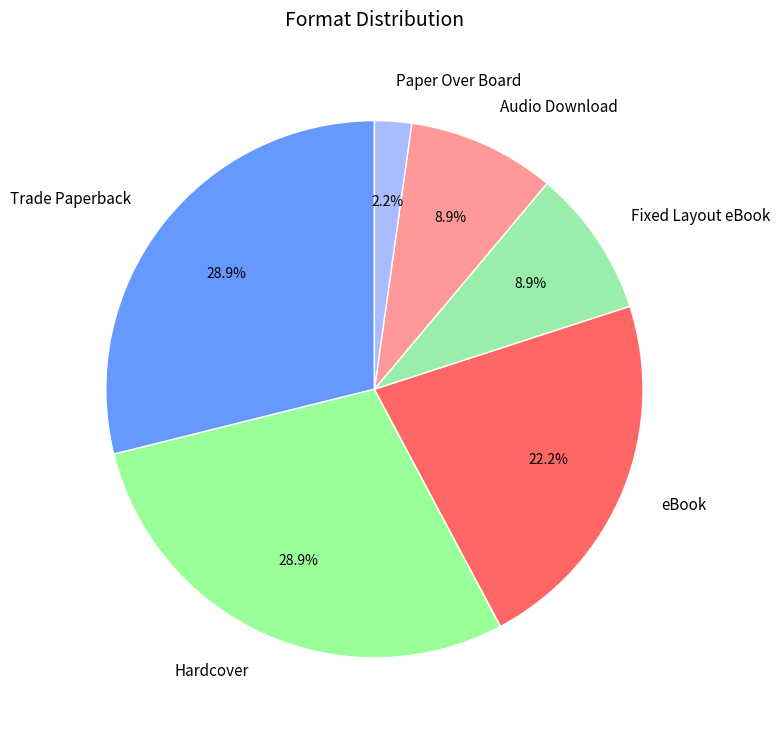

Between Fixed Layout eBook and Hardcover, which is larger?

Hardcover